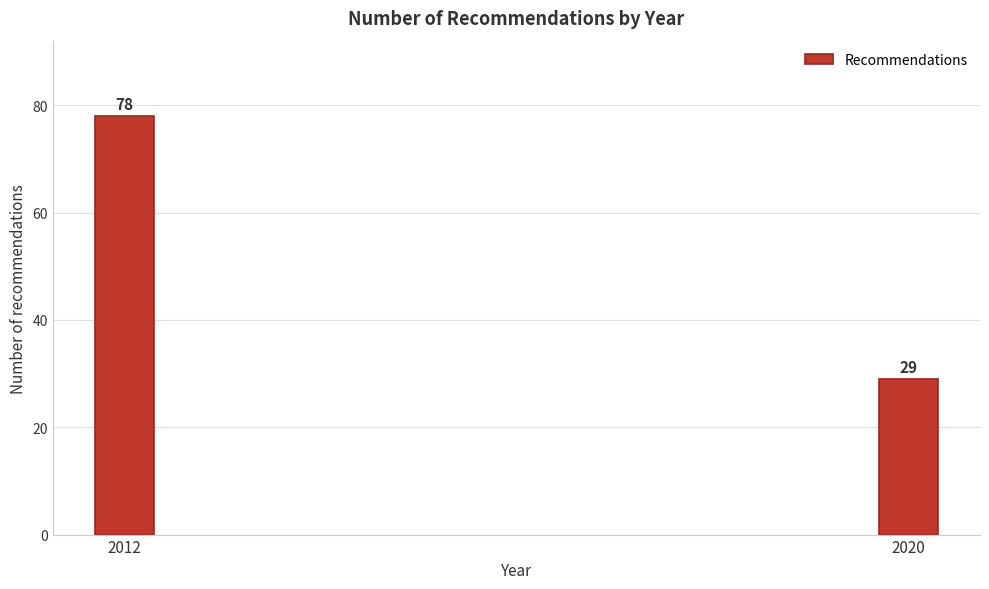

Reading left to right, extract all data points from this chart.

2012=78	2020=29